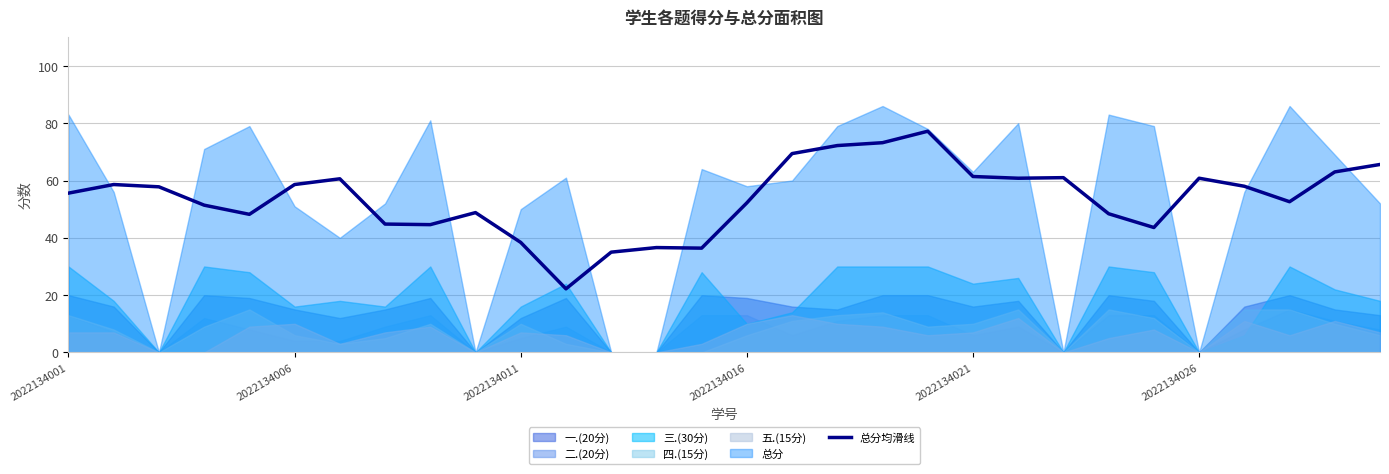

What is the change in value from 12 to 28?

+28.0